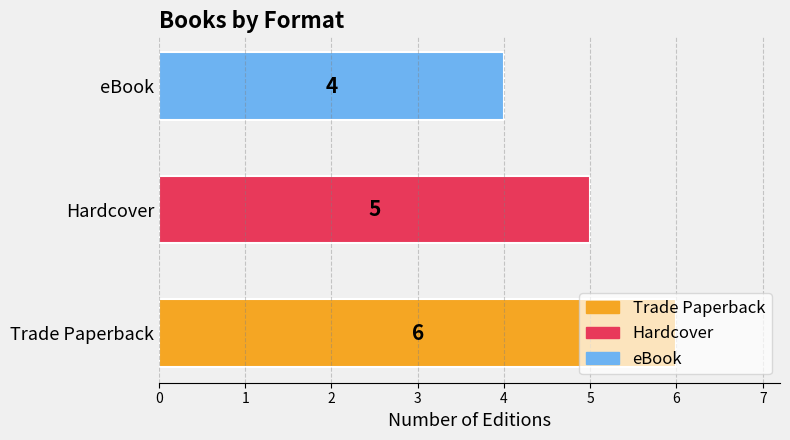

What is the smallest value displayed?

4